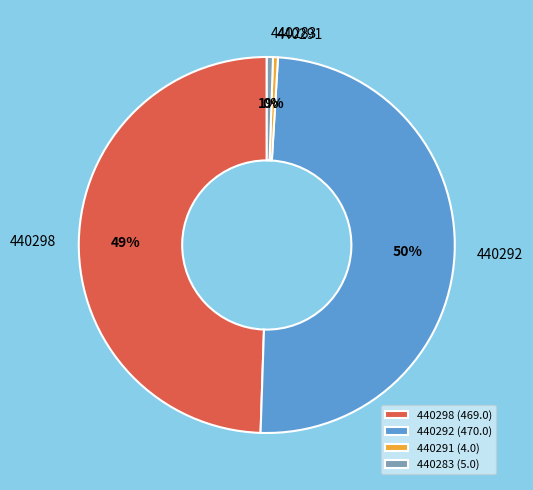

Is it true that 440283 is 1% of the pie?

True